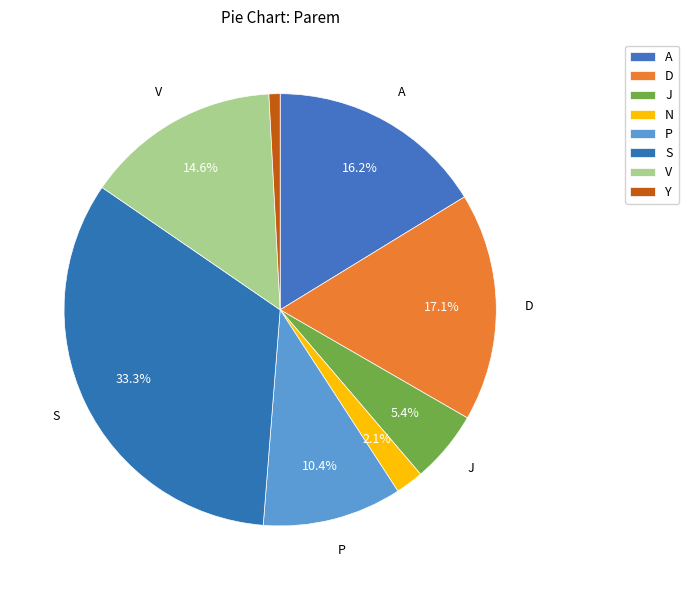

How many slices are in this pie chart?

8